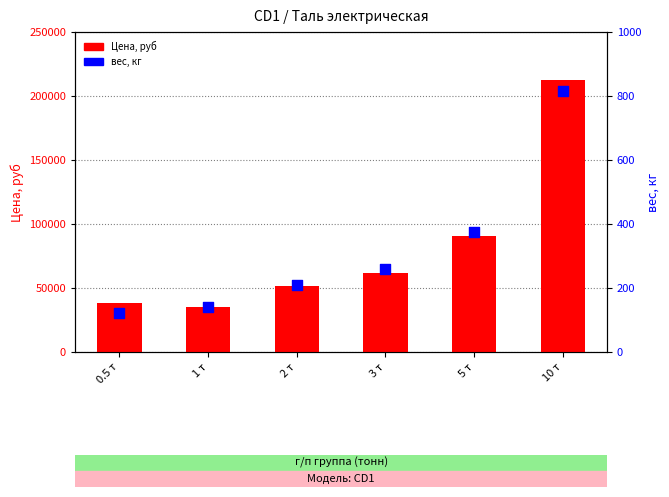

At how many categories does at least one series exceed 128669?

1